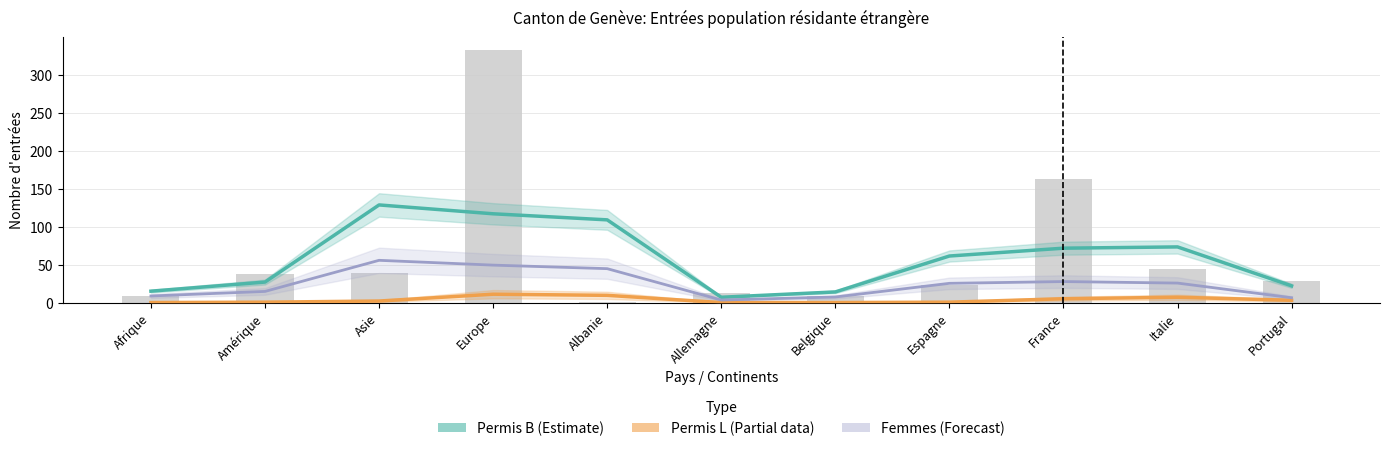

Reading right to left, extract all data points from this chart.

Permis B Total: Portugal=22.0	Italie=73.3	France=71.7	Espagne=61.3	Belgique=14.0	Allemagne=7.0	Albanie=109.0	Europe=117.0	Asie=128.7	Amérique=27.0	Afrique=15.0
Permis L Total: Portugal=3.0	Italie=7.0	France=5.0	Espagne=0.5	Belgique=0.0	Allemagne=0.0	Albanie=9.5	Europe=11.0	Asie=2.0	Amérique=0.5	Afrique=0.0
Femmes (lissé): Portugal=6.3	Italie=25.7	France=27.7	Espagne=25.3	Belgique=7.3	Allemagne=3.3	Albanie=44.7	Europe=49.3	Asie=55.7	Amérique=14.7	Afrique=8.7
Total (Femmes+Hommes): Portugal=28.0	Italie=44.0	France=163.0	Espagne=23.0	Belgique=8.0	Allemagne=12.0	Albanie=1.0	Europe=333.0	Asie=39.0	Amérique=37.0	Afrique=9.0